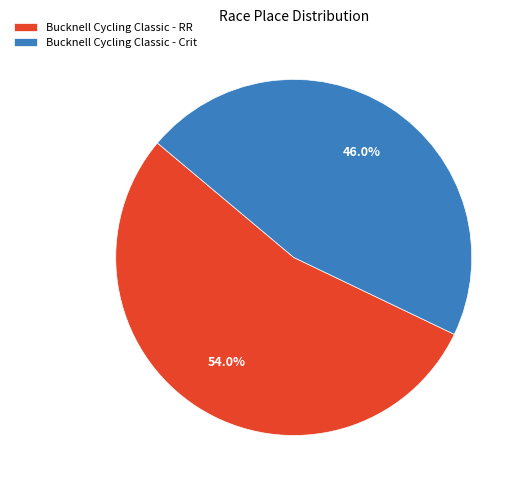

What percentage is the Bucknell Cycling Classic - RR slice, to the nearest percent?

54%